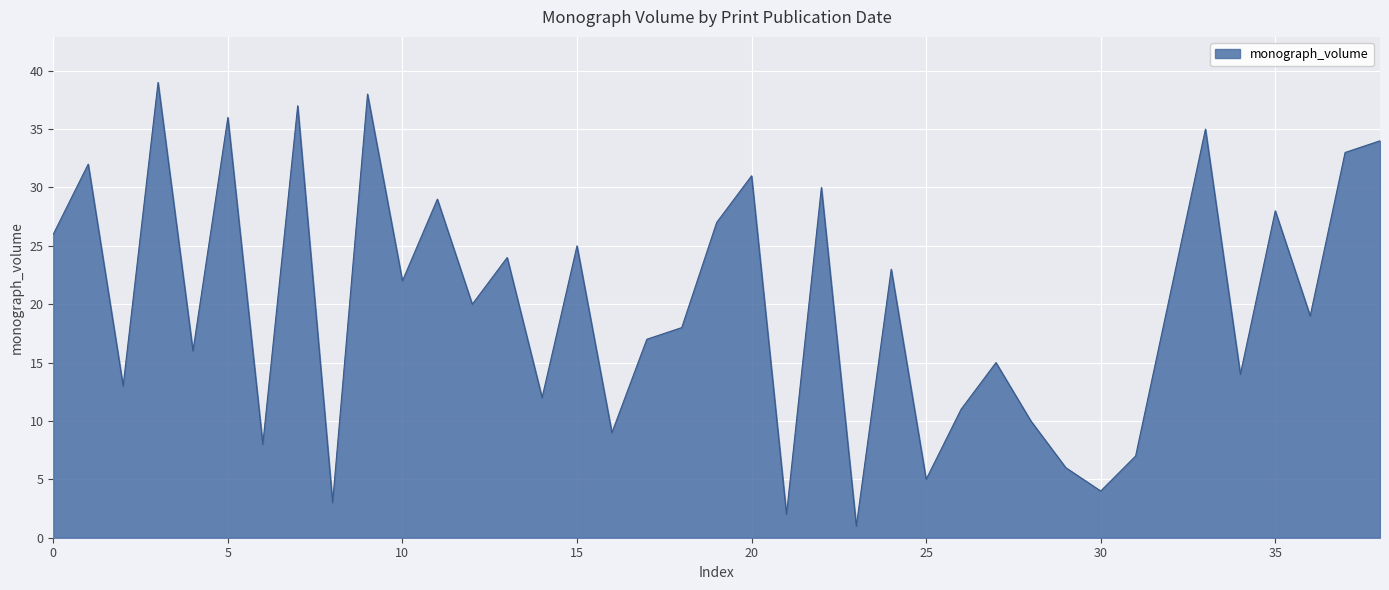

What is the maximum value shown in the chart?

39